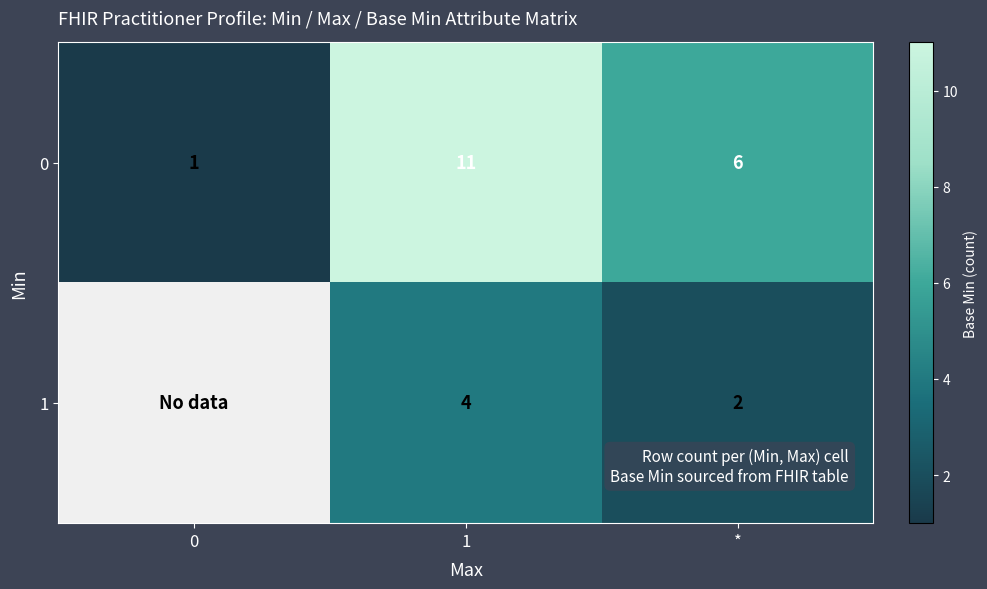

What is the difference between the highest and lowest values at *?

4